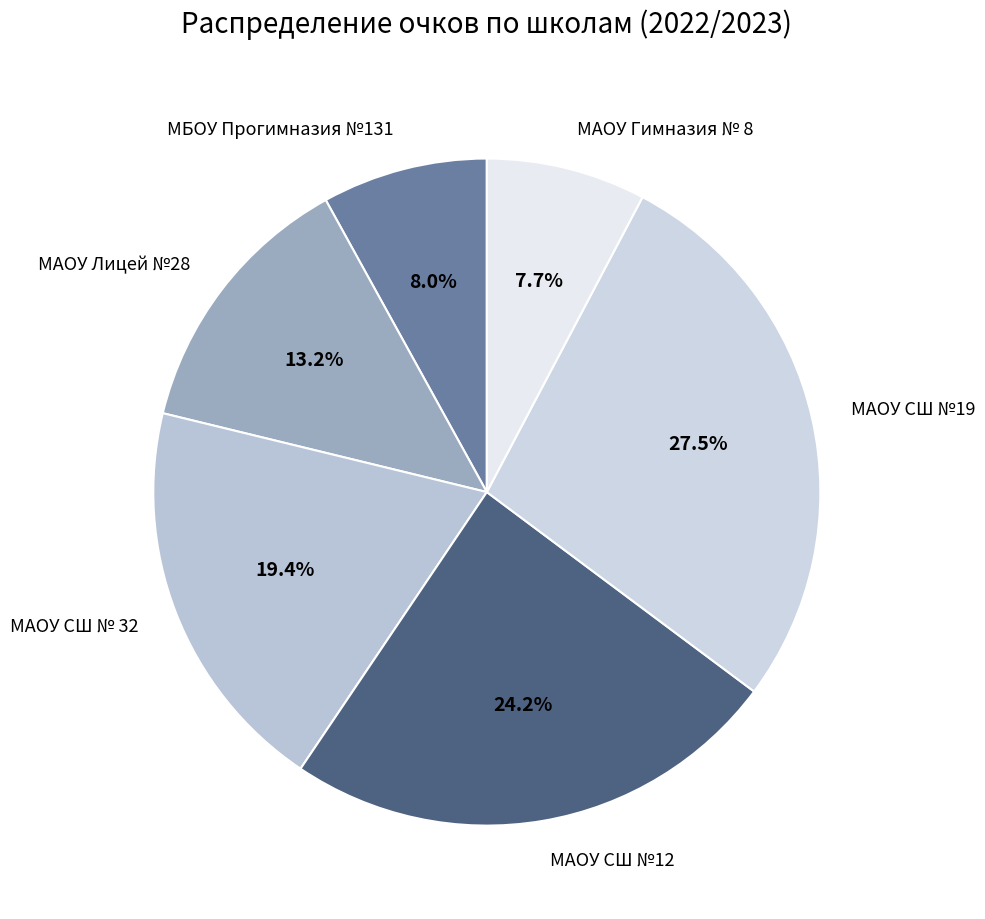

Which category has the biggest portion of the pie?

МАОУ СШ №19